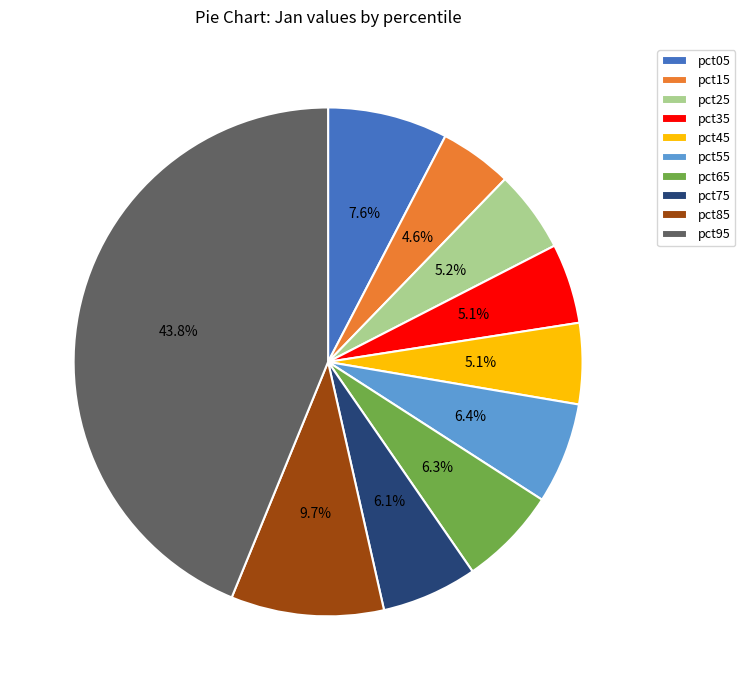

Is there a majority slice in this chart?

No